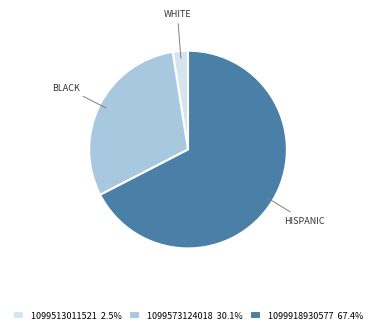

Which has a higher value, 1099918930577 or 1099513011521?

1099918930577